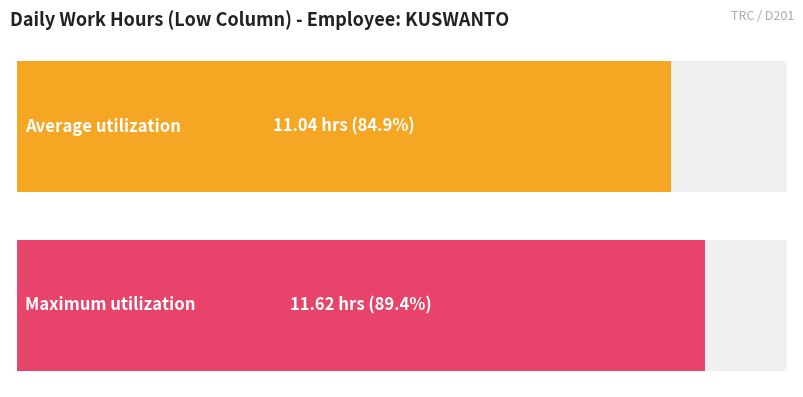

The chart shows a value of 4.8 at 7. True or false?

False